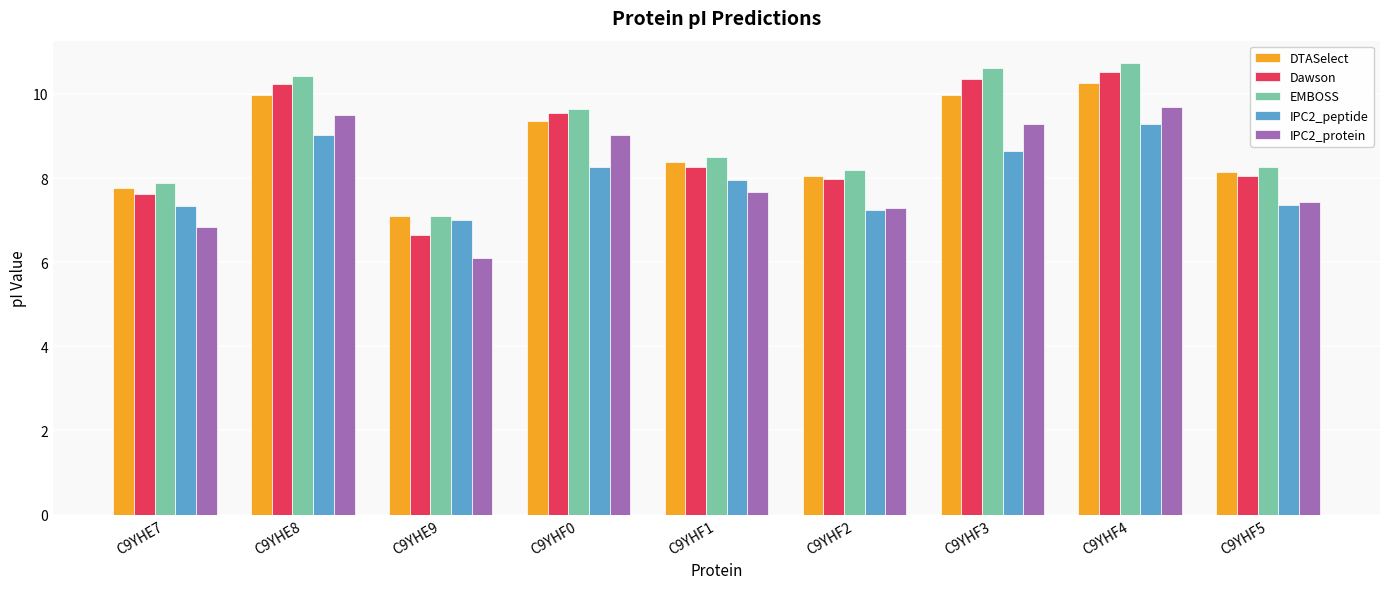

How many bars are there in each group?

5